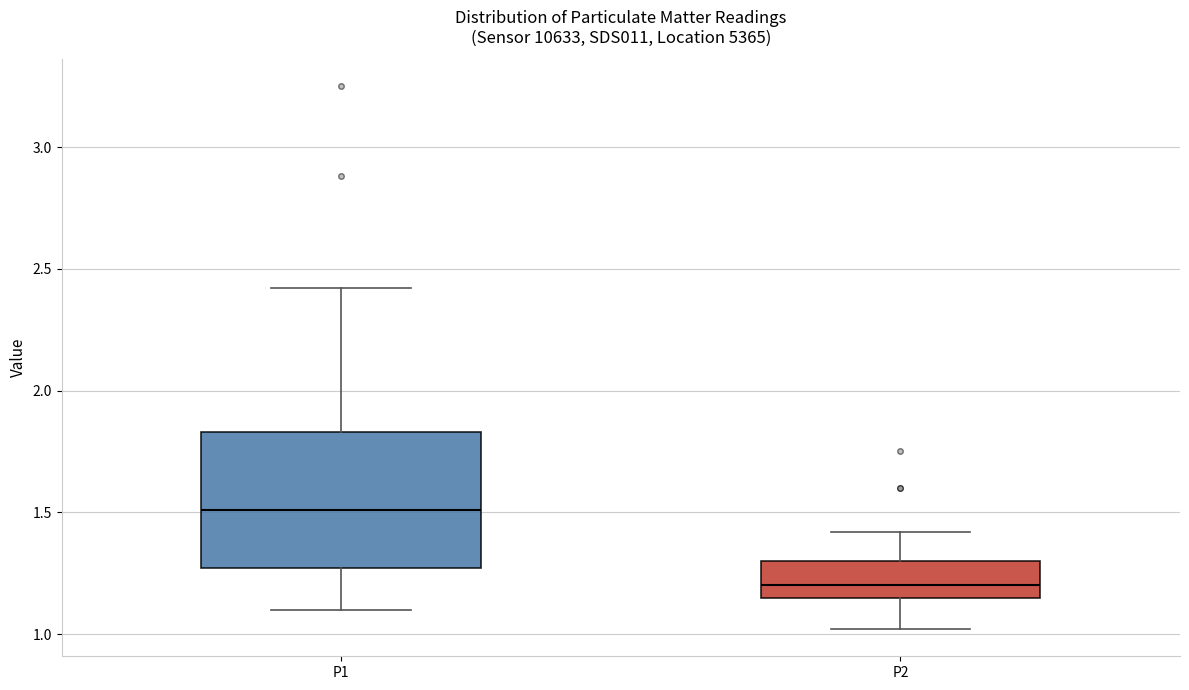

Reading left to right, read every box against the y-axis: the position of its median line, the range the box covers, and the ends of its whiskers. The values are not printed on the chart, so give them approximately, as read against the axis.

P1: median 1.50, box 1.25 to 1.85, whiskers 1.10 to 2.40
P2: median 1.20, box 1.15 to 1.30, whiskers 1.00 to 1.40